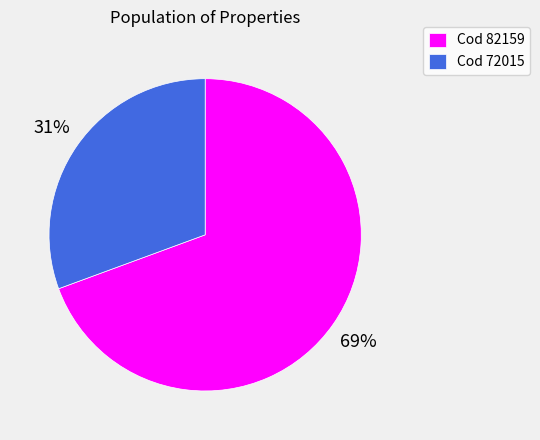

Which has a higher value, Cod 82159 or Cod 72015?

Cod 82159